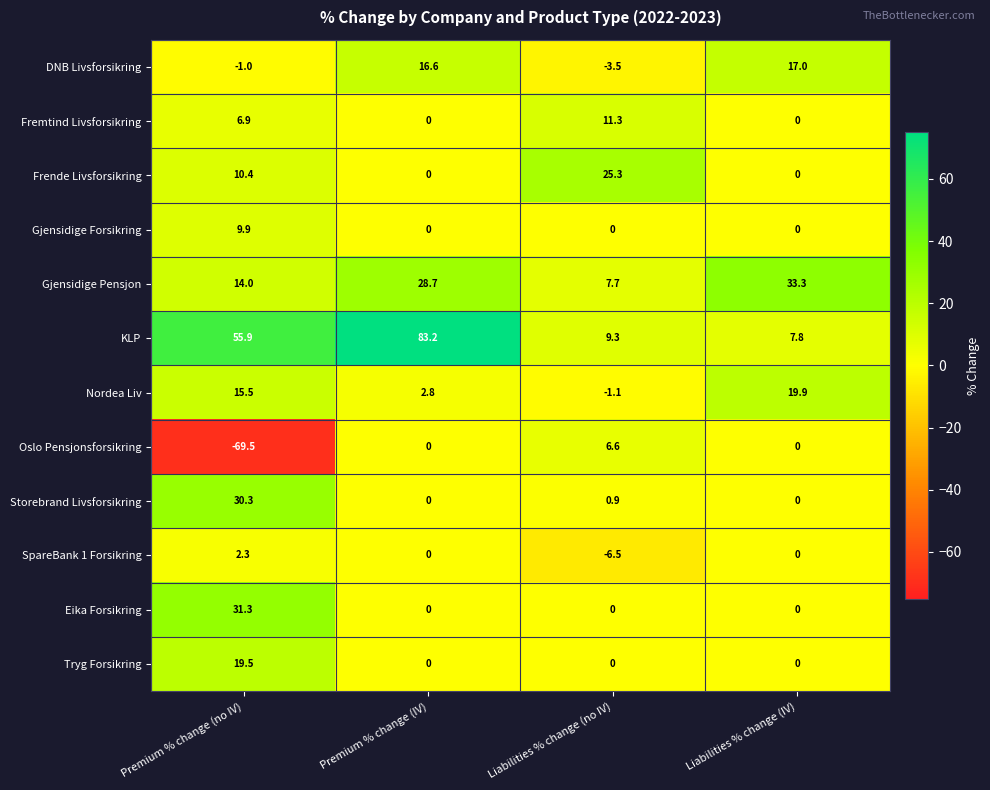

What is the highest value of the KLP series?

83.2